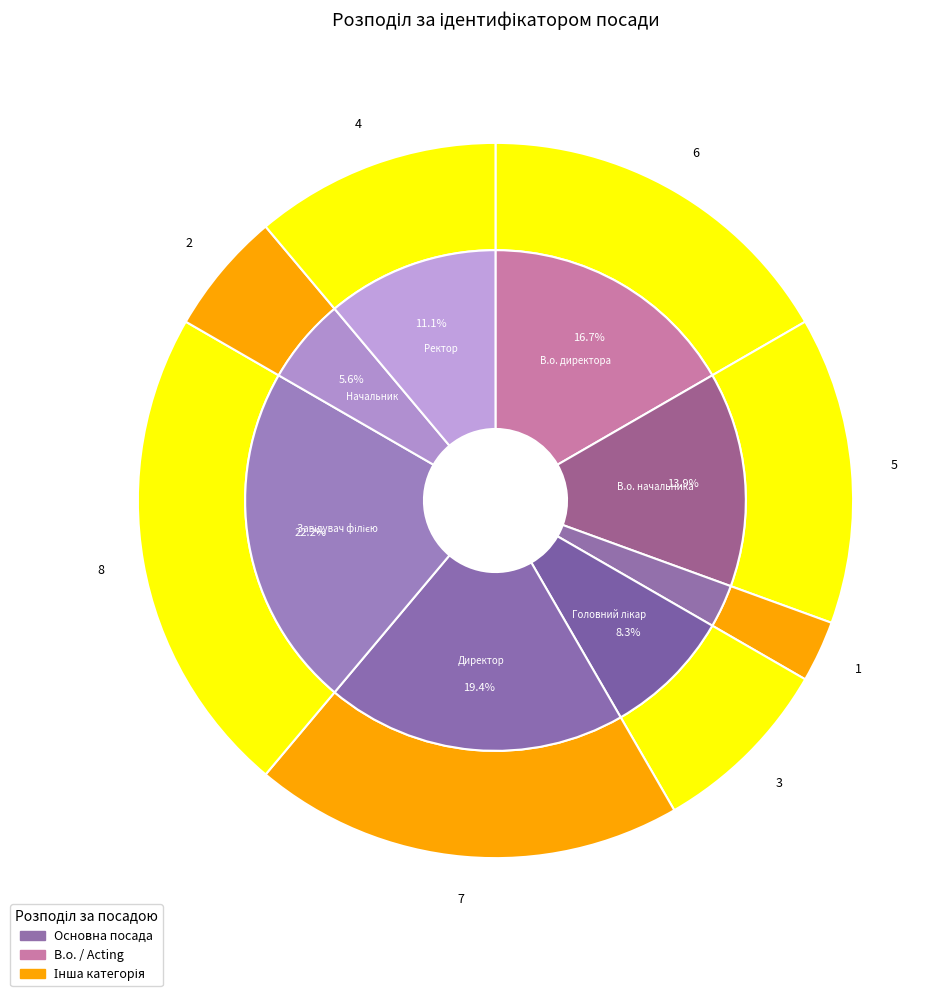

What percentage is the Начальник slice, to the nearest percent?

6%